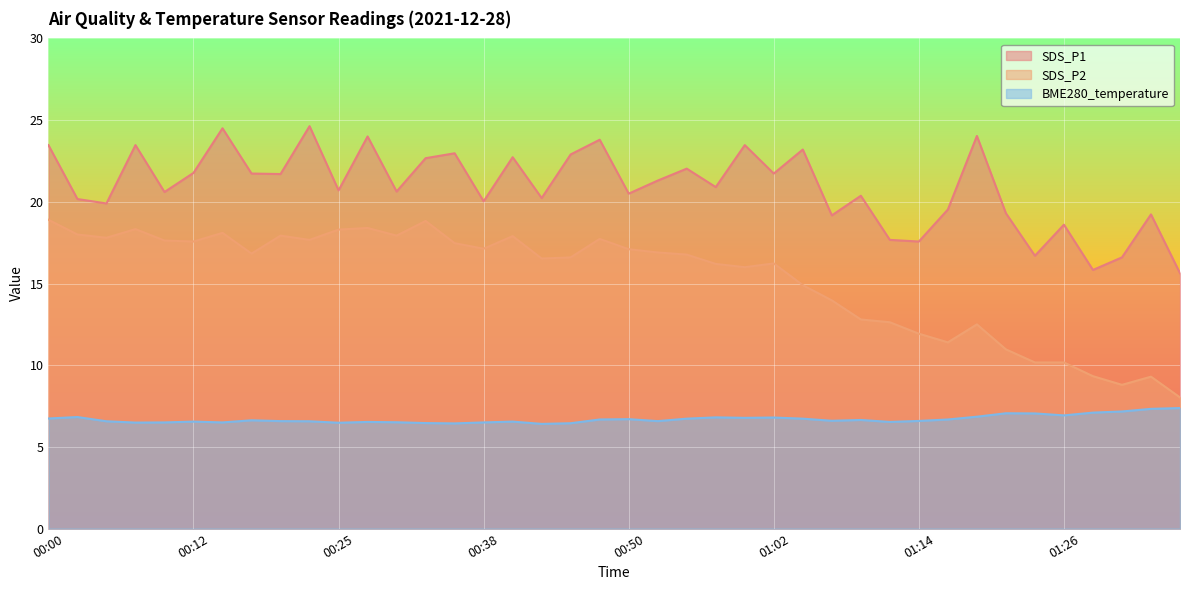

Between 01:26 and 00:23, which is larger?

00:23